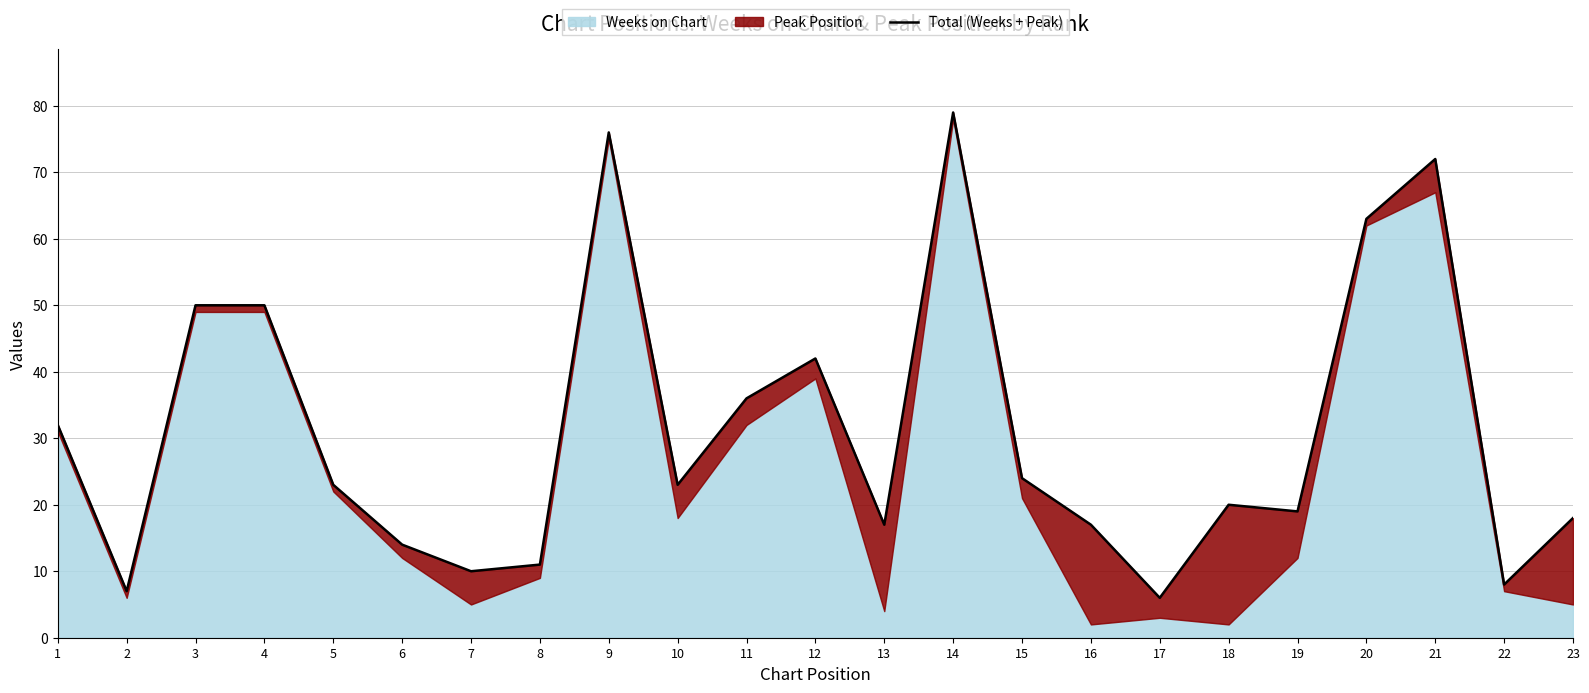

How many interior local peaks (higher than both neighbors) does the data have?

5